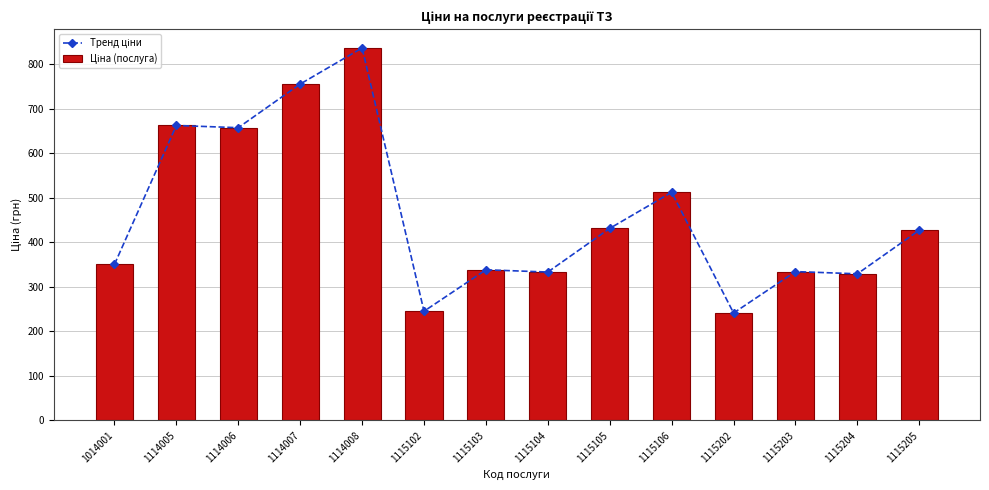

Rank the categories by Тренд ціни value from lowest to highest.

1115202, 1115102, 1115204, 1115104, 1115203, 1115103, 1014001, 1115205, 1115105, 1115106, 1114006, 1114005, 1114007, 1114008